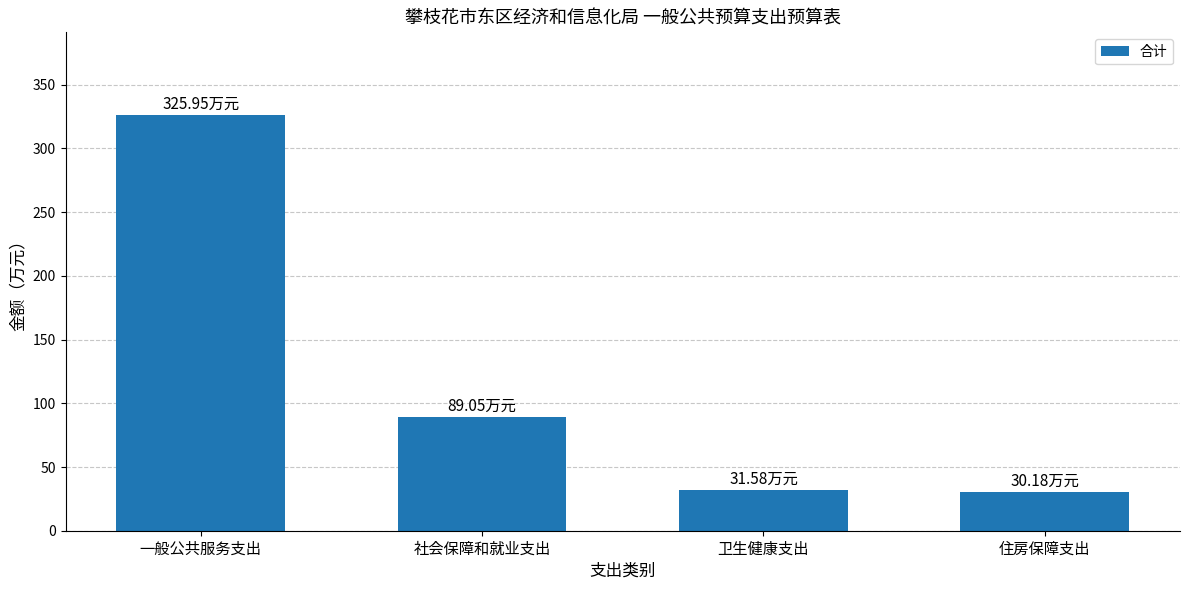

How many bars are there in total?

4